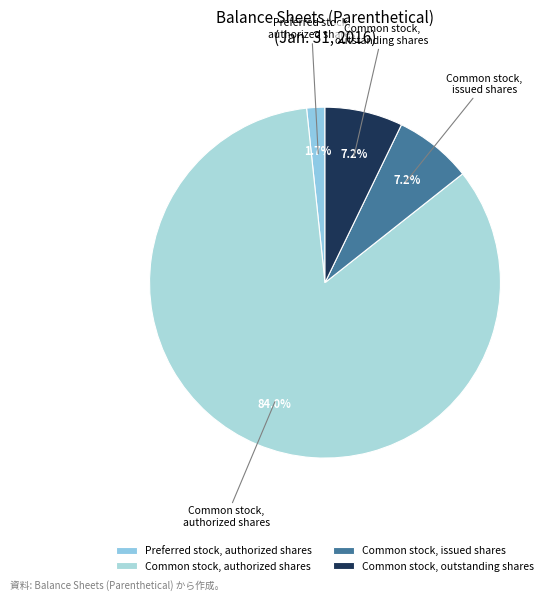

Between Preferred stock, authorized shares and Common stock, issued shares, which is larger?

Common stock, issued shares